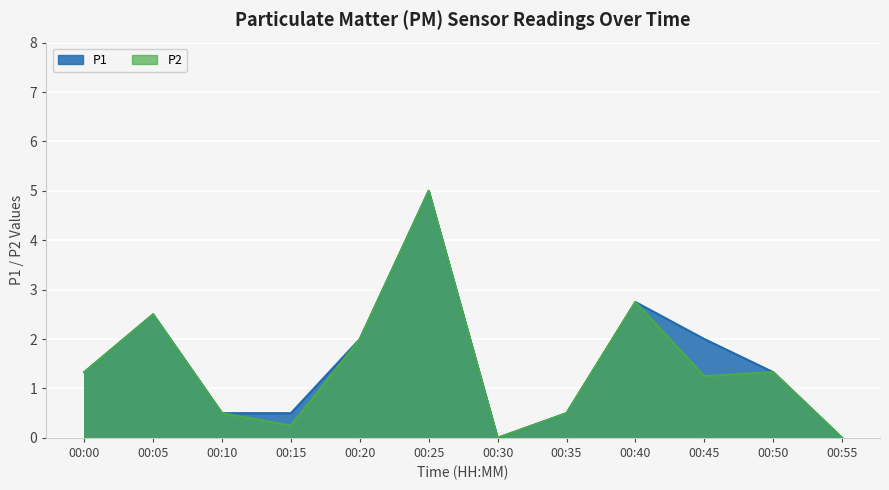

True or false: P1 has a value of 3.0 at 00:30.

False